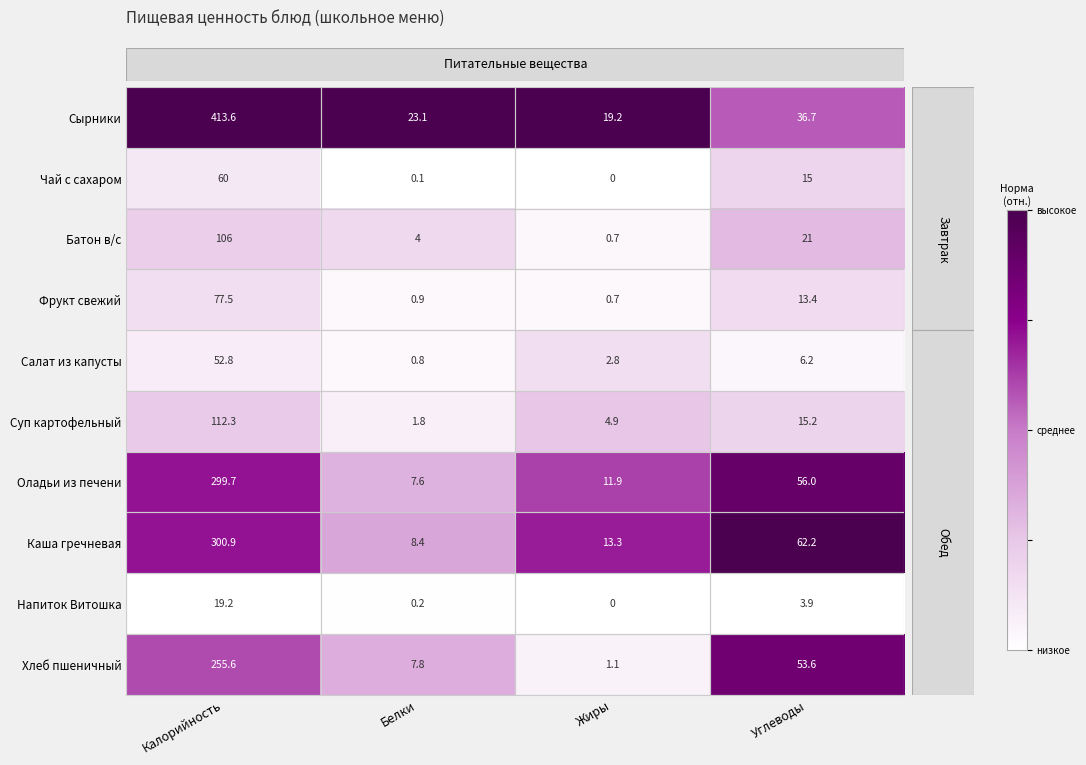

What is the total value across all series at Белки?

54.7